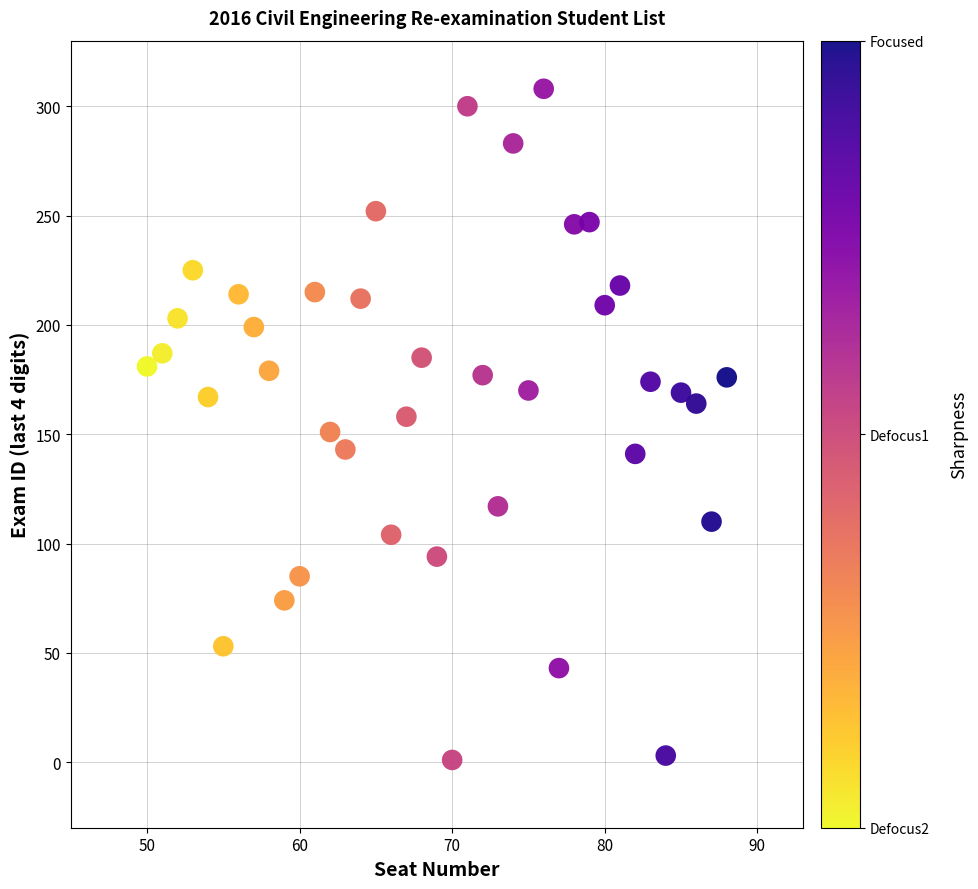

What is the range of Y values (max minus min)?

307